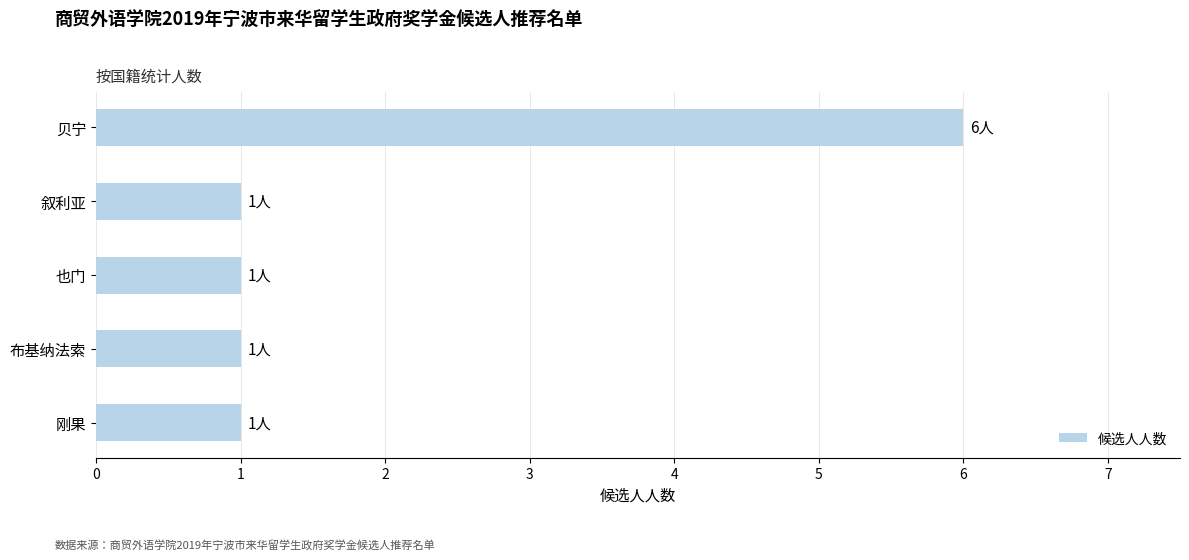

What is the difference between the maximum and minimum values?

5